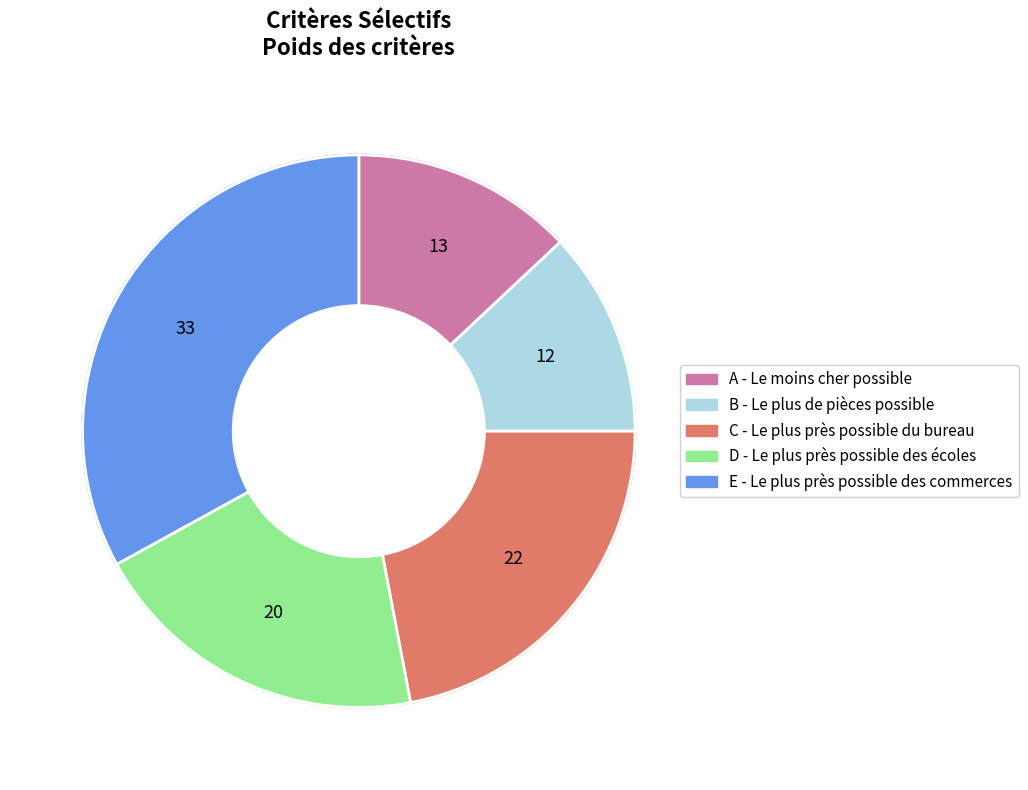

What is the smallest slice in the pie chart?

B